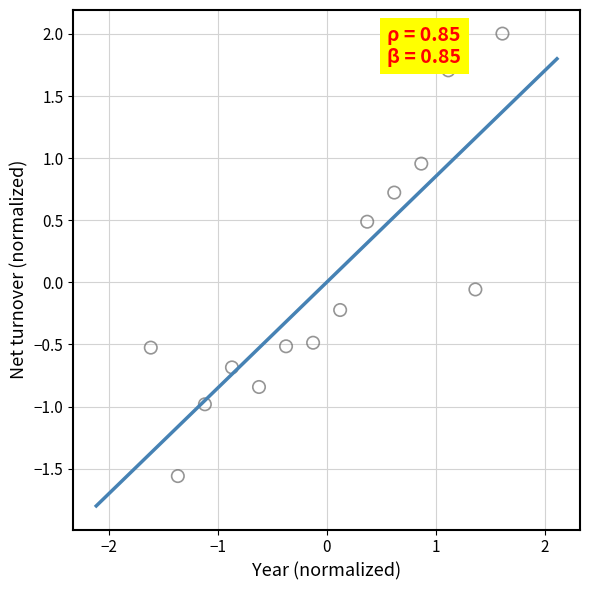

How many points are shown in the scatter plot?

14